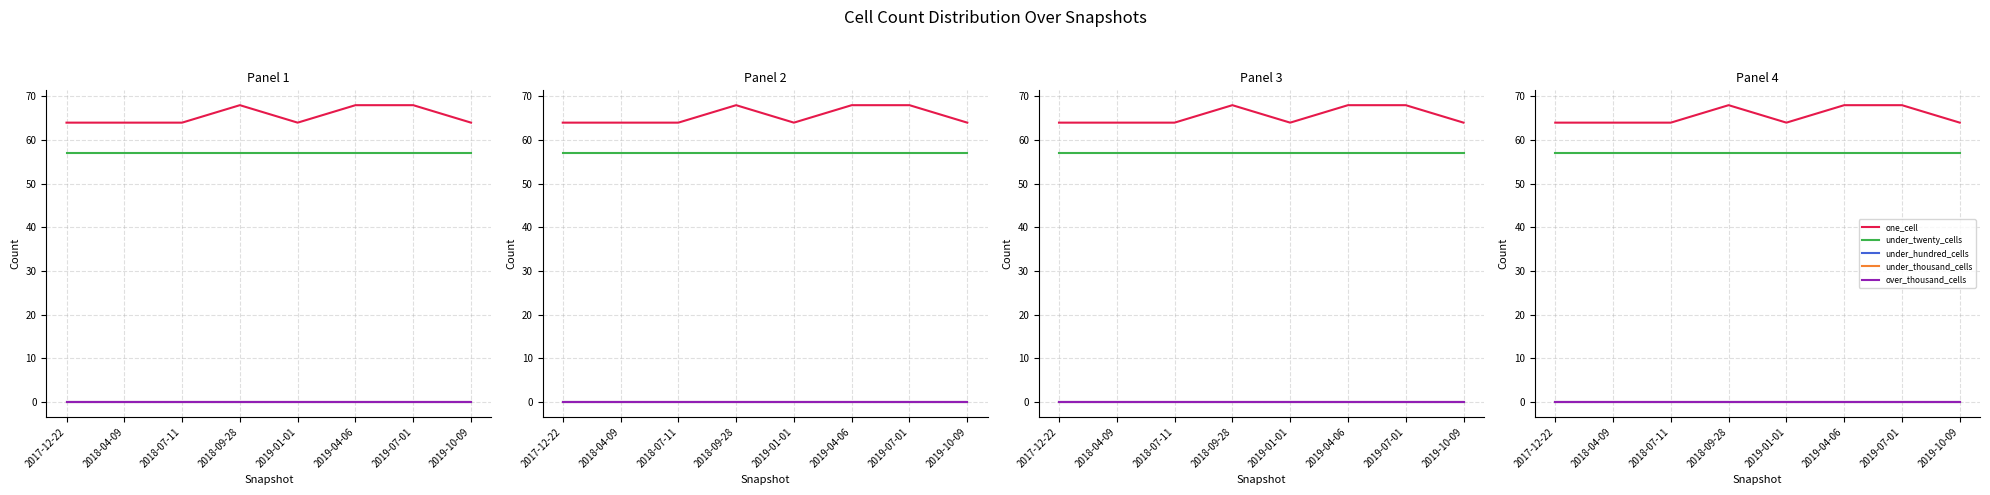

True or false: under_twenty_cells and one_cell intersect in this chart.

False